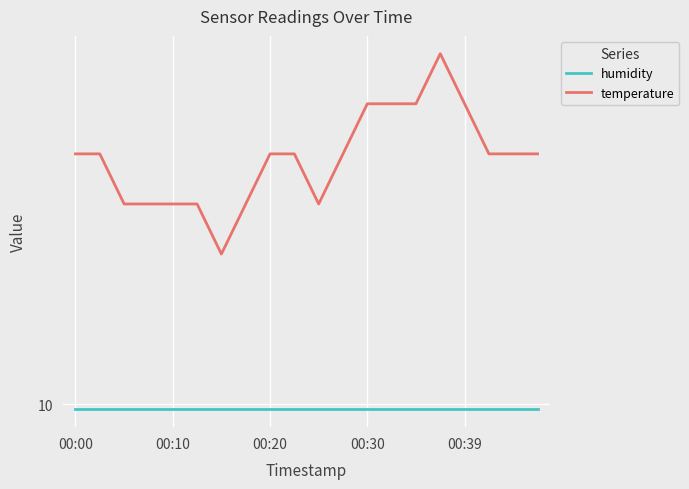

What is the sum of all humidity values?

199.8